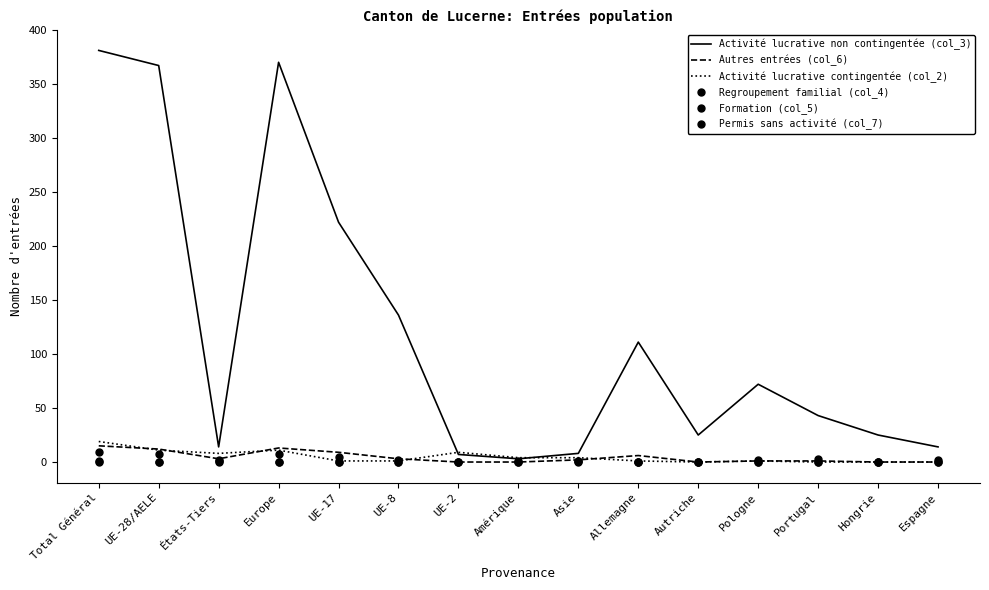

True or false: Autres entrées (col_6) and Formation (col_5) cross at least once.

False